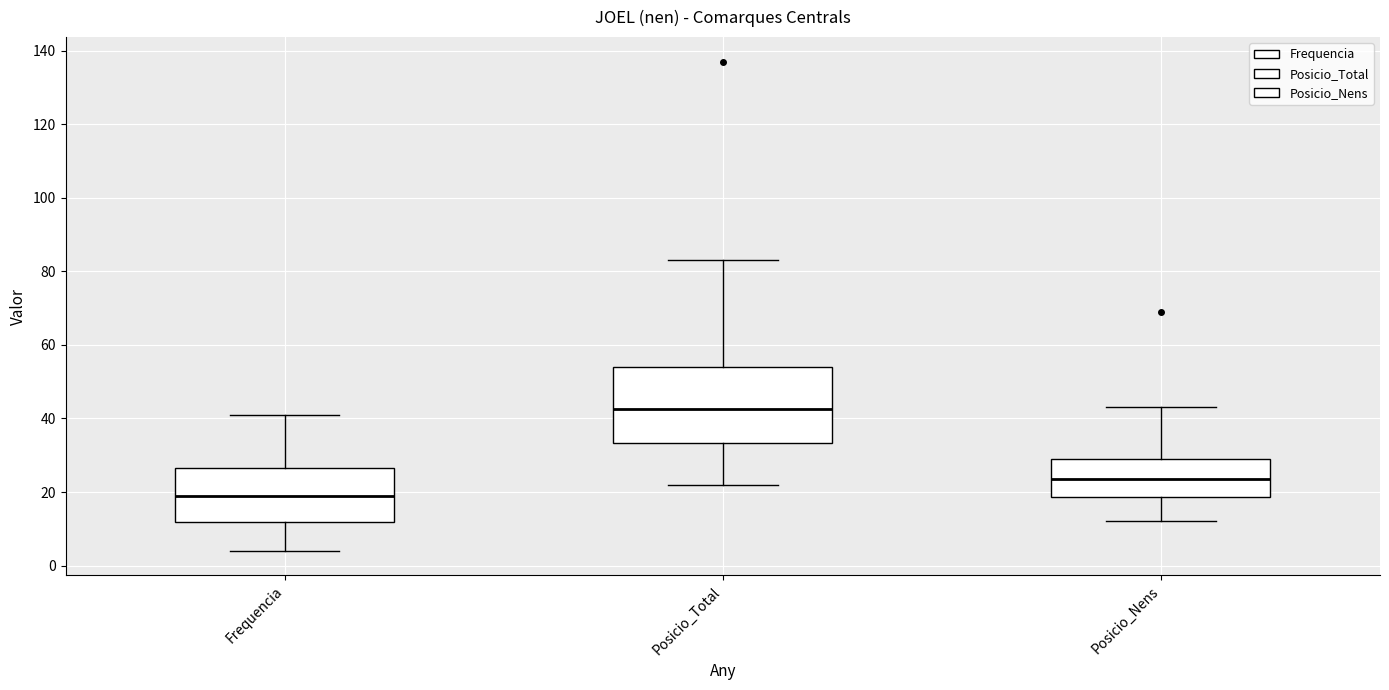

Which box has the highest median line?

Posicio_Total